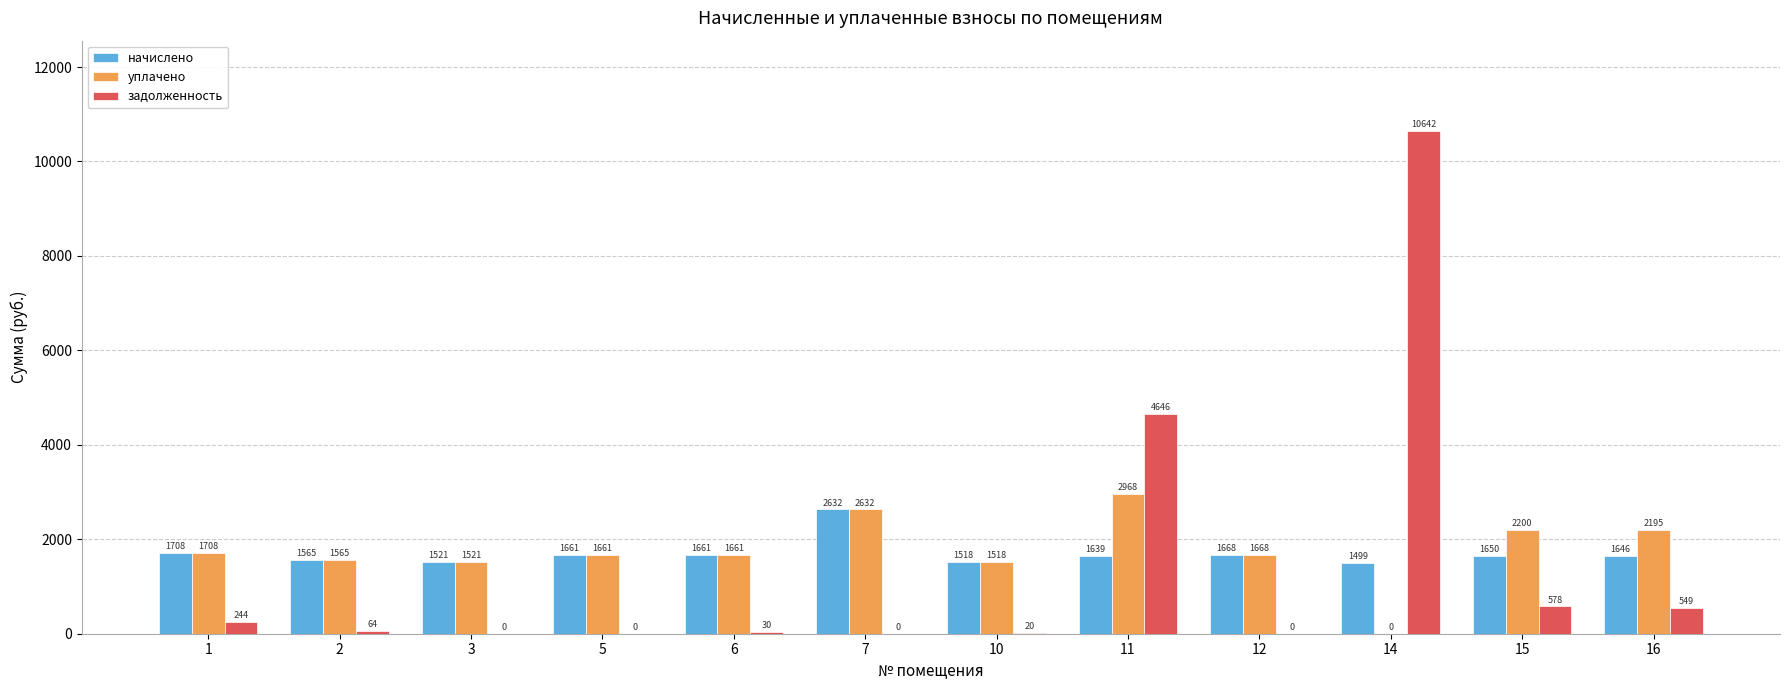

At which label does начислено first exceed 1649?

1